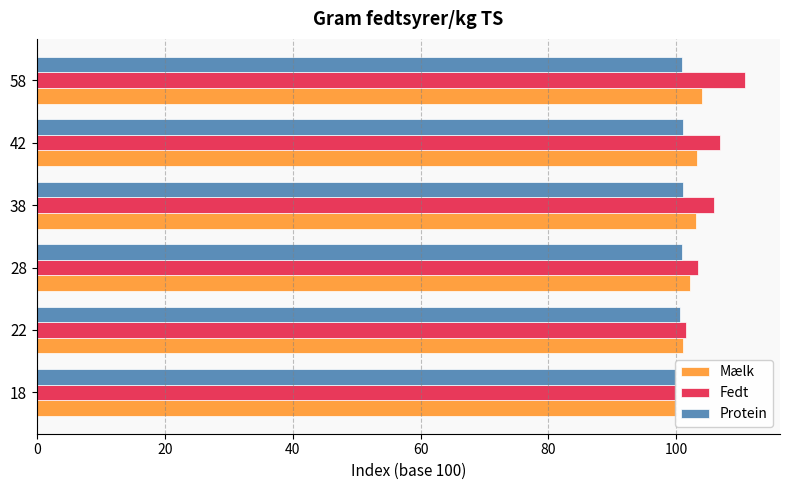

Rank the series by their average value, from lowest to highest.

Protein, Mælk, Fedt